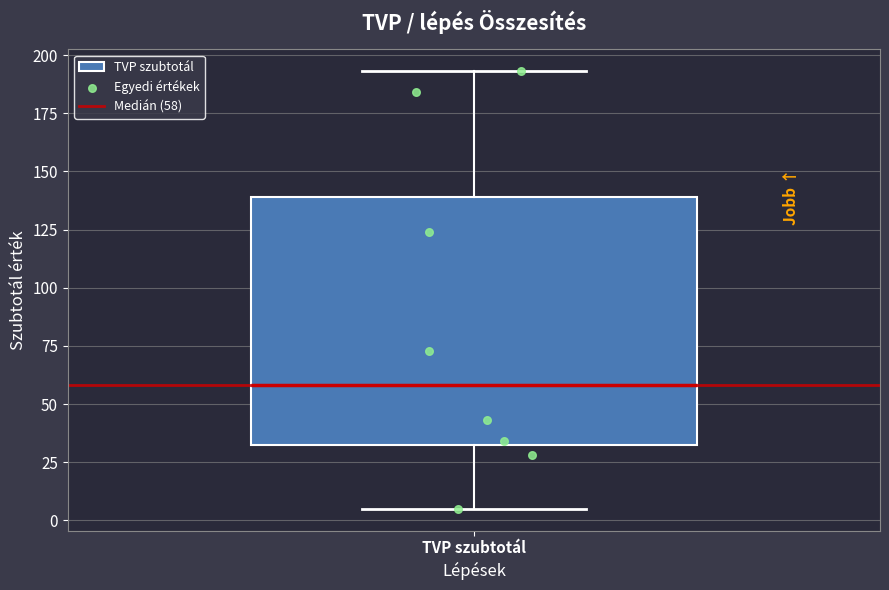

Where does the lower whisker of the box for TVP szubtotál end on the y-axis? The values are not printed on the chart, so give them approximately, as read against the axis.

5